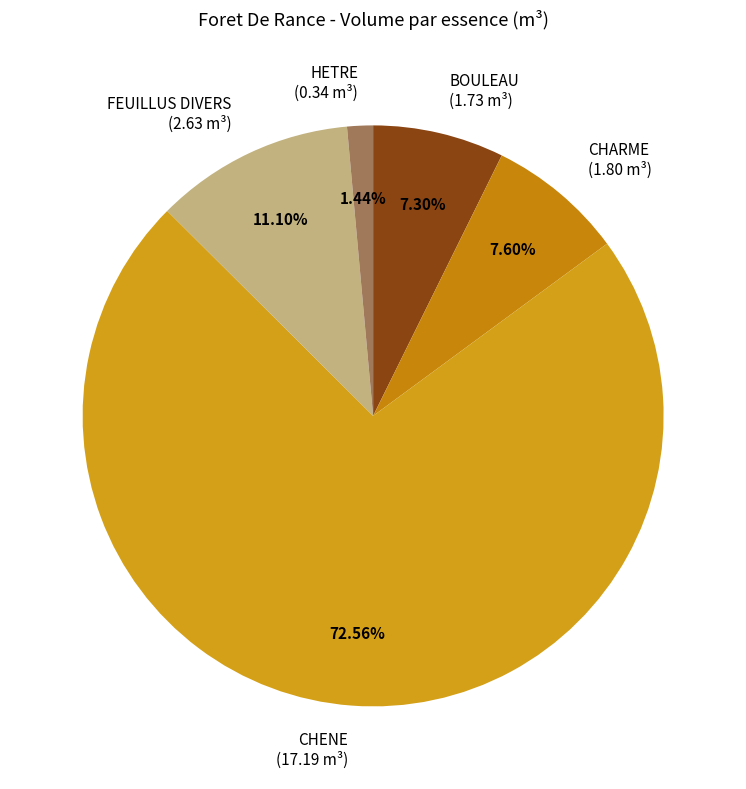

Which slice is the largest?

CHENE